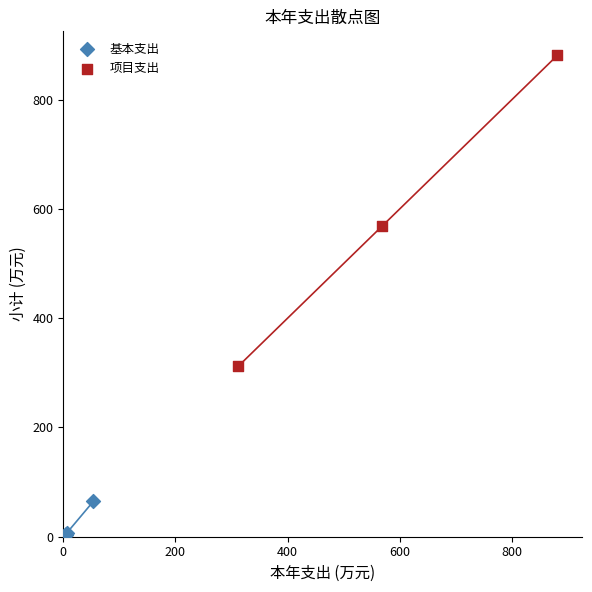

Which series contains the highest Y value?

项目支出